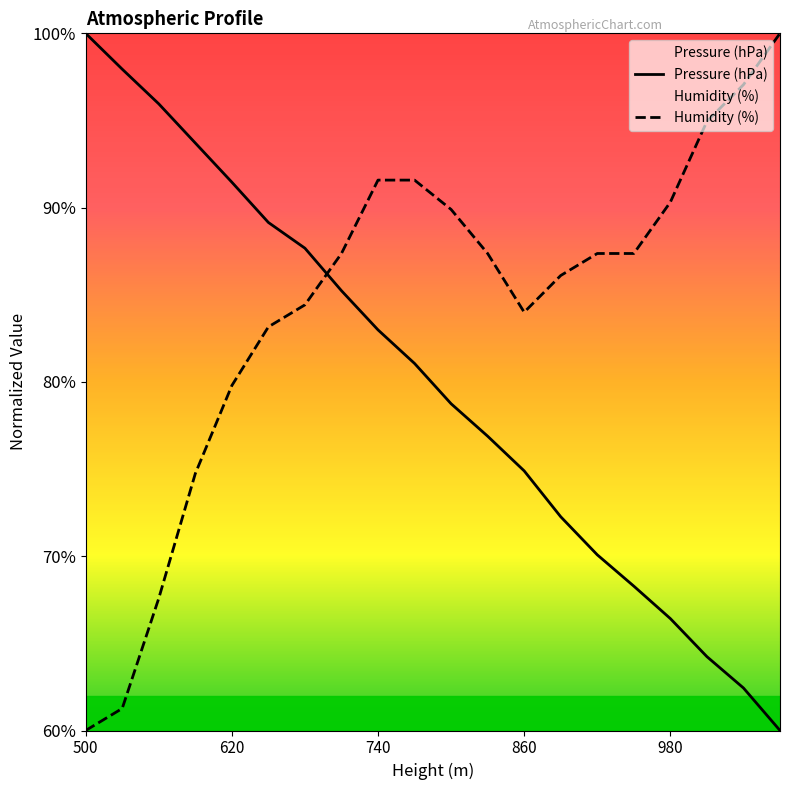

What is the difference between the maximum and second lowest values in the Humidity (%) series?

38.7